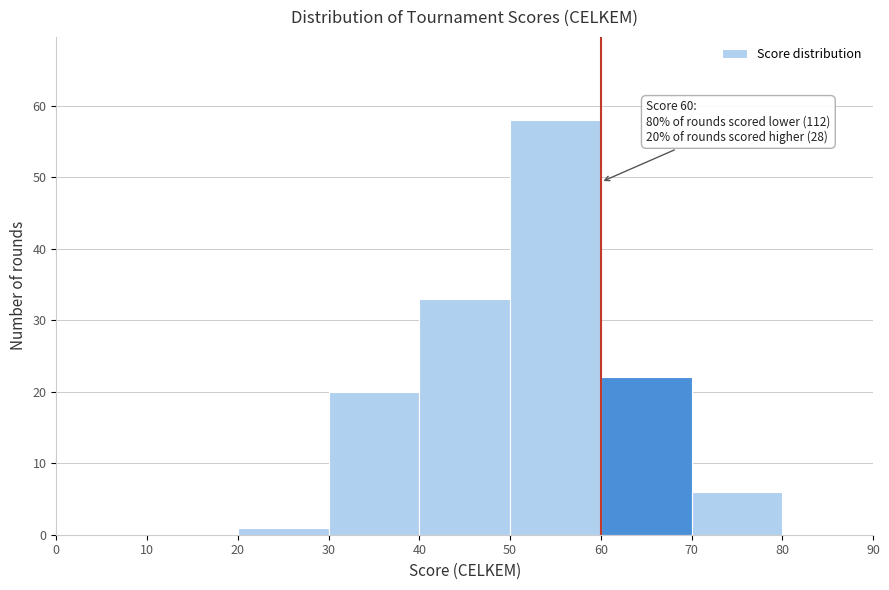

Which range on the x-axis has the tallest bar?

50 to 60